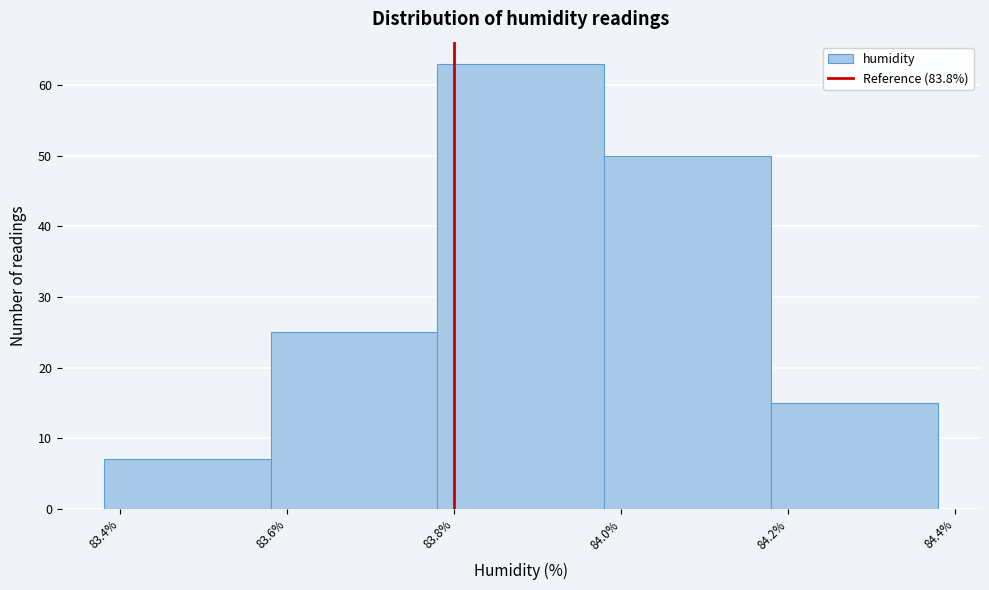

Reading left to right, list every bar in this chart as the range it spans on the x-axis followed by its height. The values are not printed on the chart, so give them approximately, as read against the axis.

83.38 to 83.58: 7
83.58 to 83.78: 25
83.78 to 83.98: 63
83.98 to 84.18: 50
84.18 to 84.38: 15